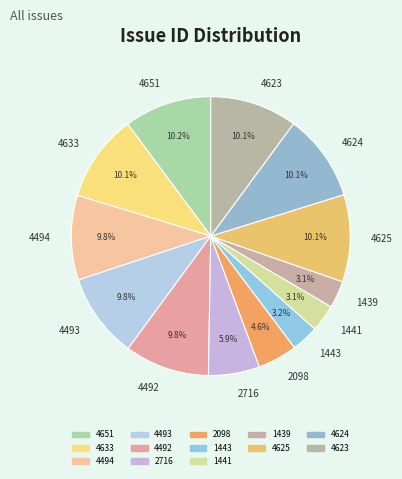

How many slices are in this pie chart?

13